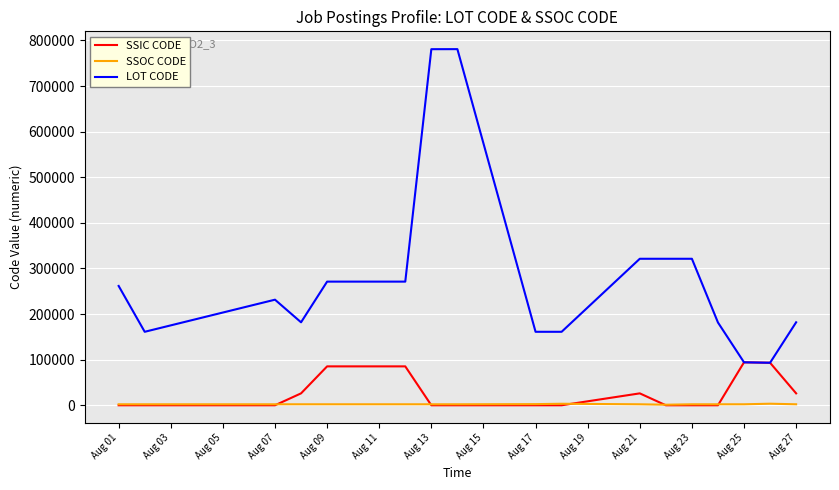

List the series in order of their peak value, lowest first.

SSOC CODE, SSIC CODE, LOT CODE